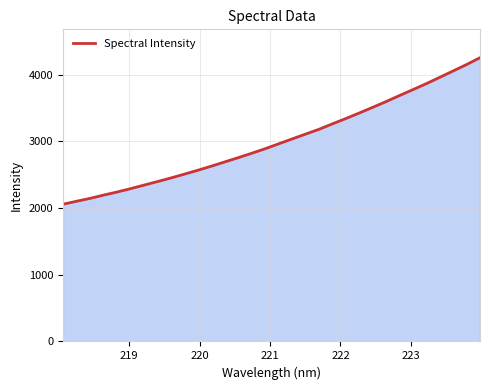

What is the maximum value shown in the chart?

4256.3